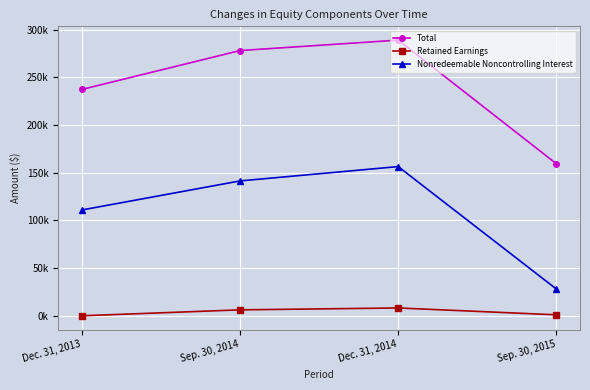

How many interior local peaks does the Total series have?

1